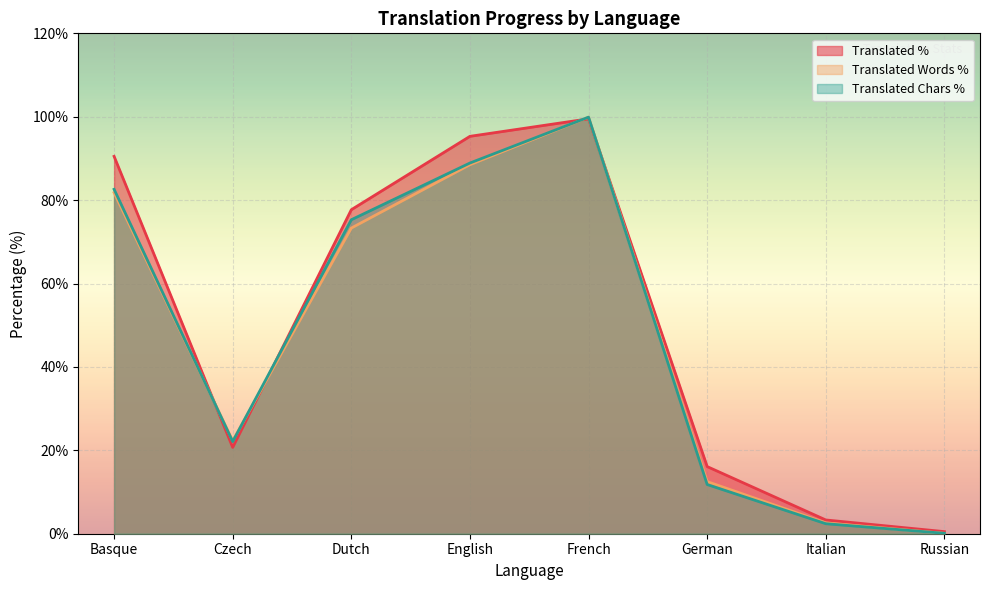

List the series in order of their peak value, highest first.

translated_words_percent, translated_chars_percent, translated_percent